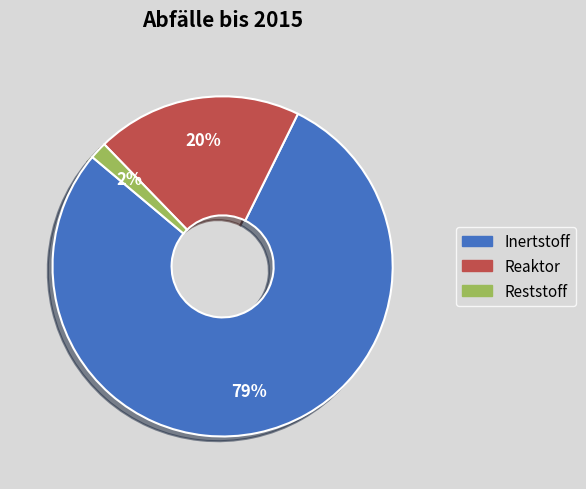

Rank the categories by value from highest to lowest.

Inertstoff, Reaktor, Reststoff